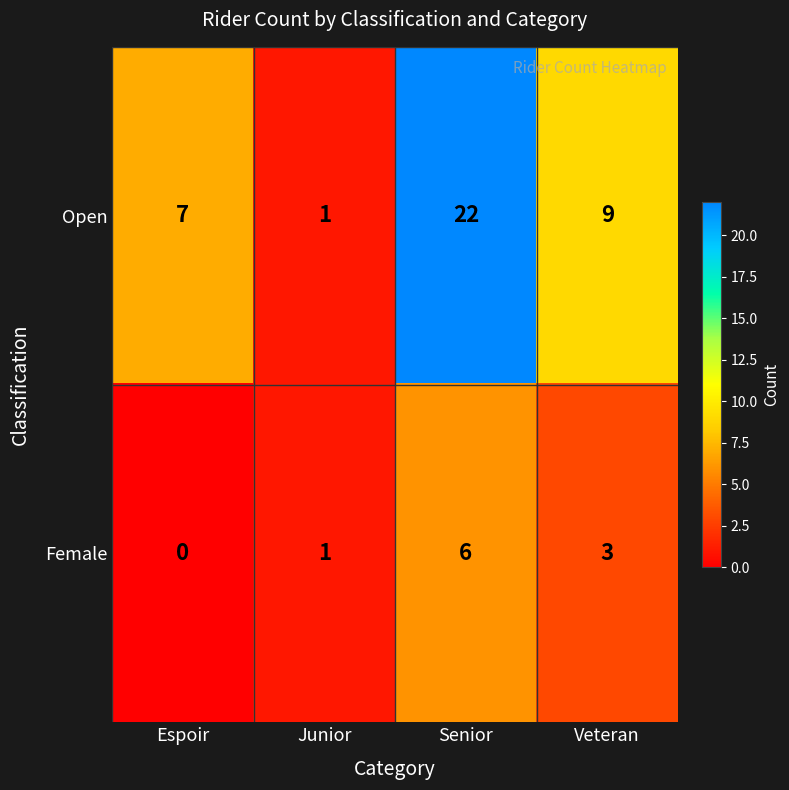

Which label corresponds to the smallest value in the chart?

Espoir